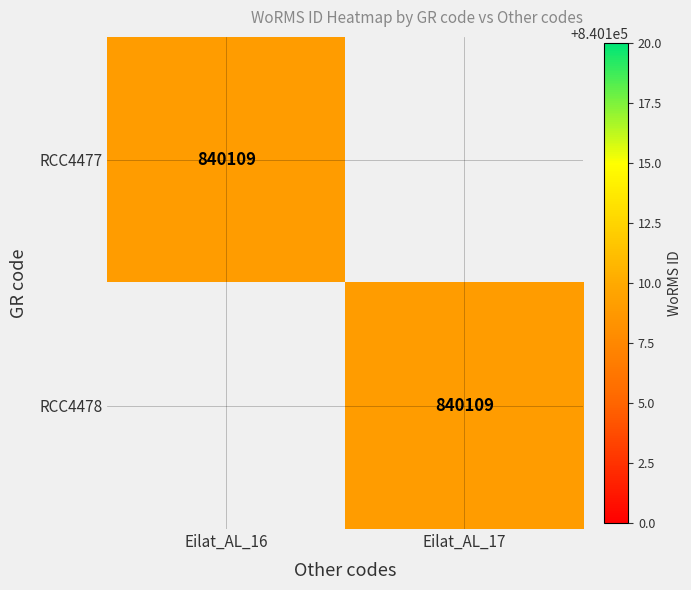

Is it true that RCC4478 equals 1418521 at Eilat_AL_17?

False